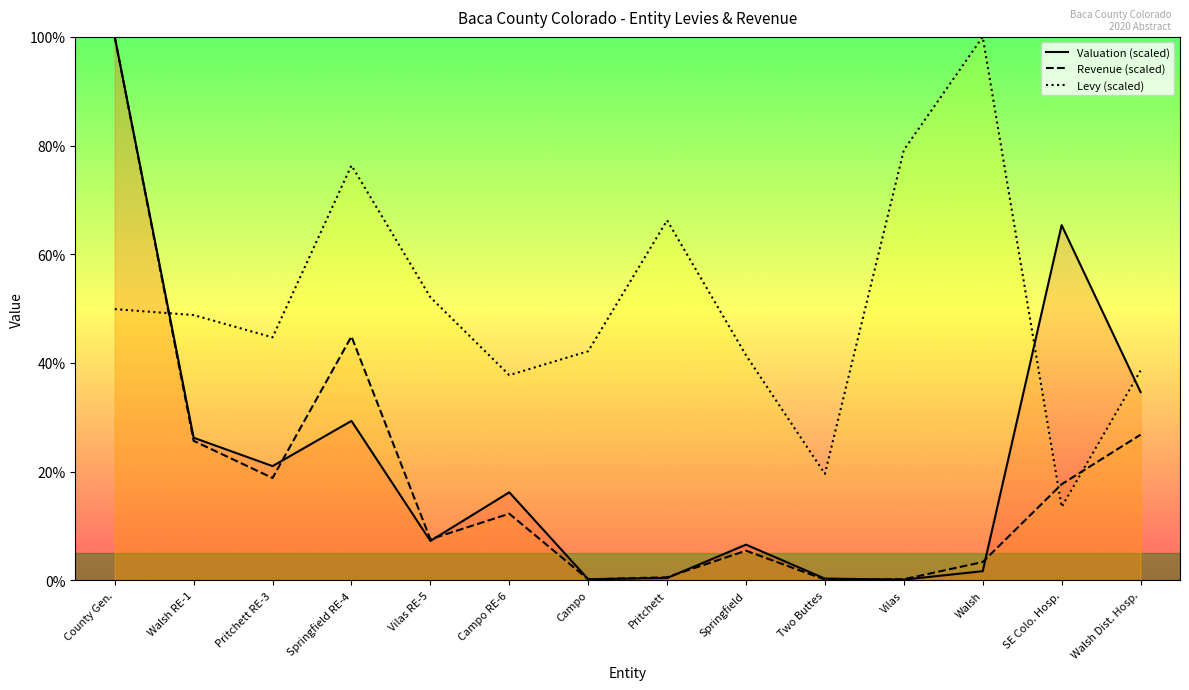

Which category has the lowest value in the Revenue (scaled) series?

Two Buttes